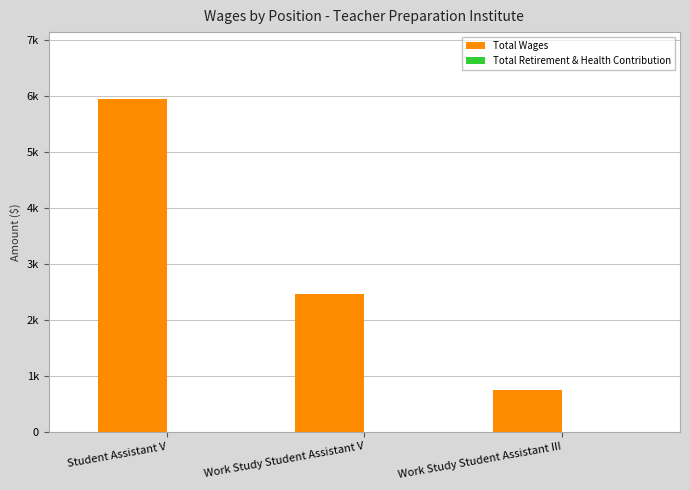

Are the bars horizontal?

No